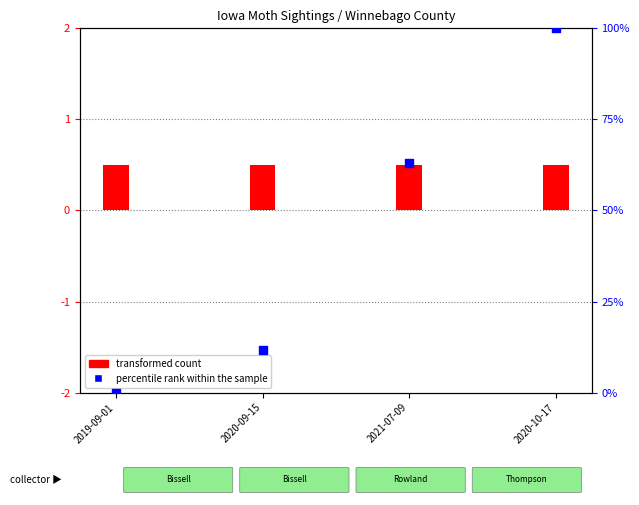

What are all the series names shown in the legend?

transformed count, percentile rank within the sample